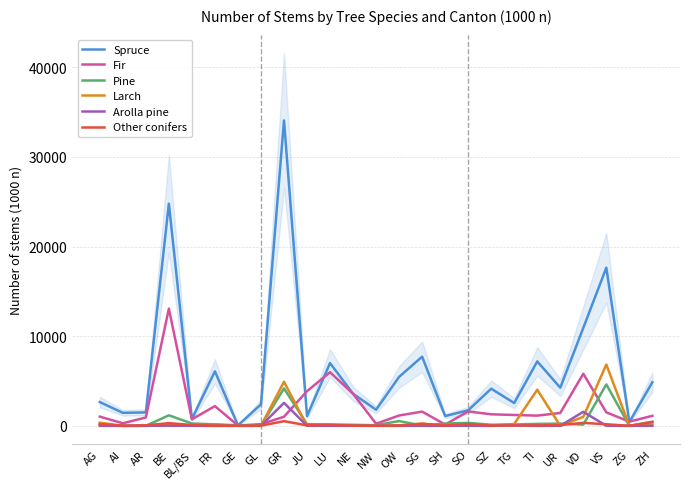

Rank the series at ZG from lowest to highest value.

Pine, Arolla pine, Other conifers, Larch, Spruce, Fir